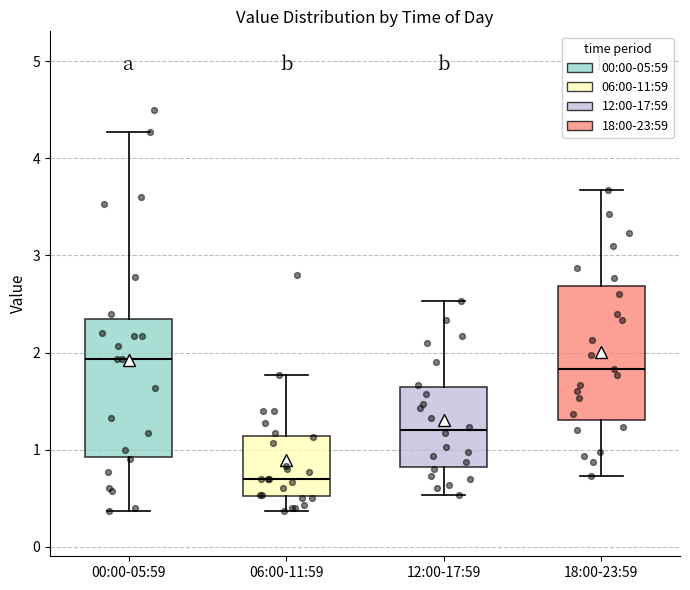

Reading left to right, read every box against the y-axis: the position of its median line, the range the box covers, and the ends of its whiskers. The values are not printed on the chart, so give them approximately, as read against the axis.

00:00-05:59: median 1.9, box 0.9 to 2.4, whiskers 0.4 to 4.3
06:00-11:59: median 0.7, box 0.5 to 1.1, whiskers 0.4 to 1.8
12:00-17:59: median 1.2, box 0.8 to 1.6, whiskers 0.5 to 2.5
18:00-23:59: median 1.8, box 1.3 to 2.7, whiskers 0.7 to 3.7